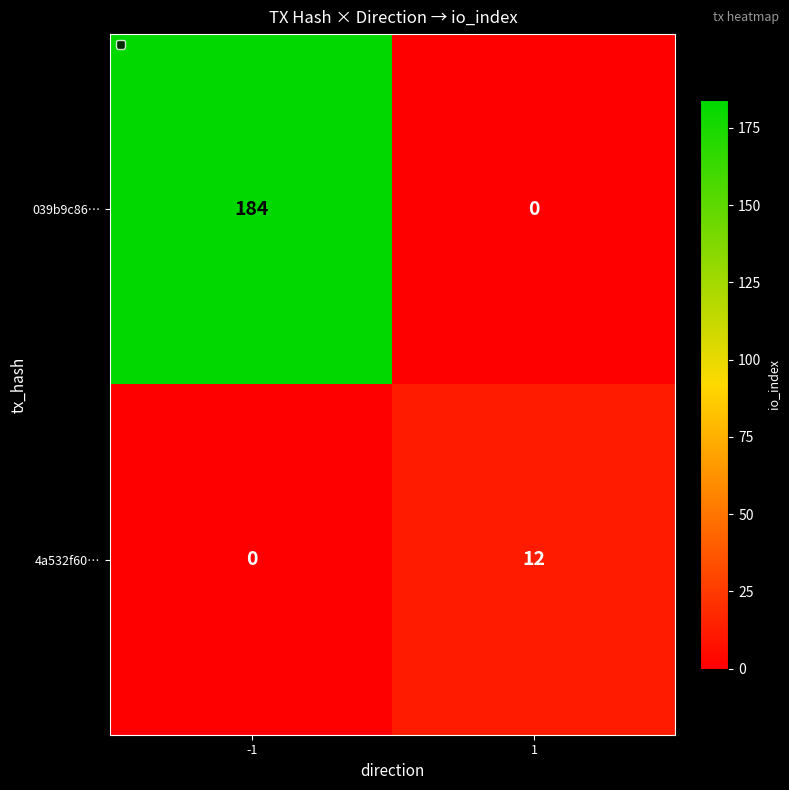

Which series has the largest total across all categories?

039b9c86…